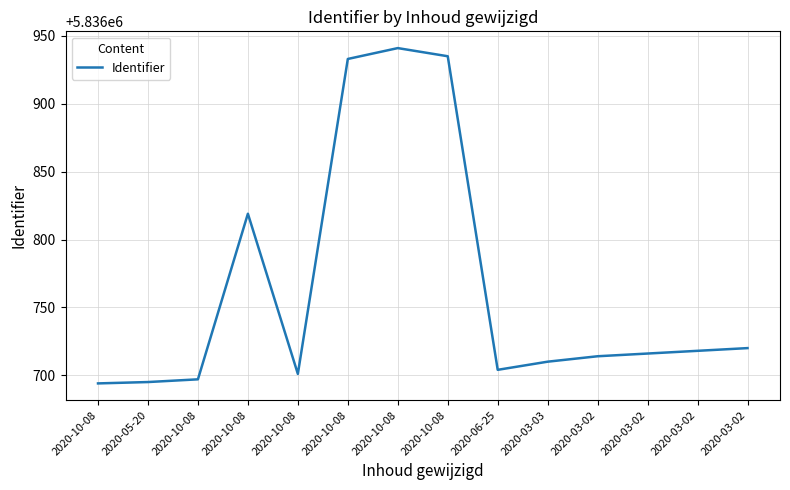

What is the average value?

5836764